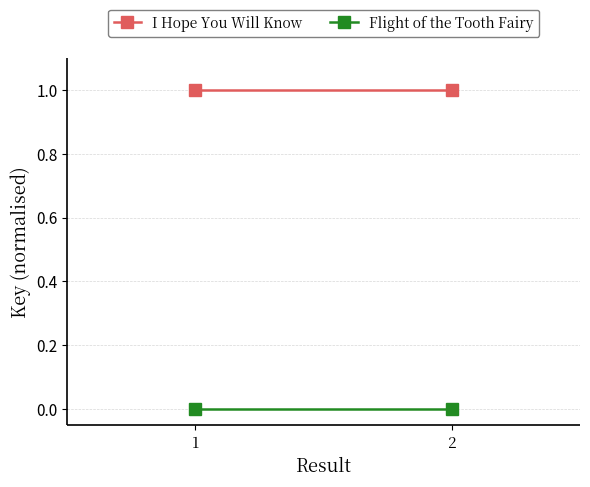

Between 1 and 2, which series saw the biggest shift?

I Hope You Will Know